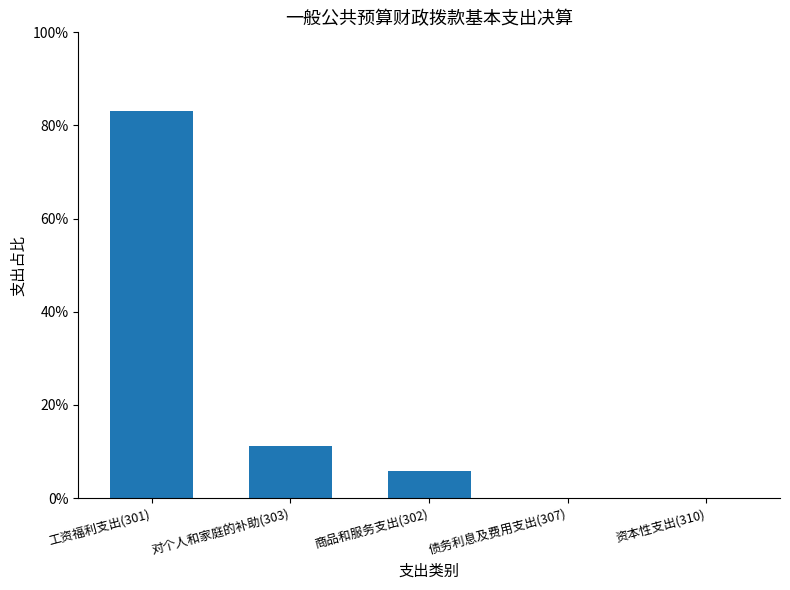

What is the maximum value shown in the chart?

83.0